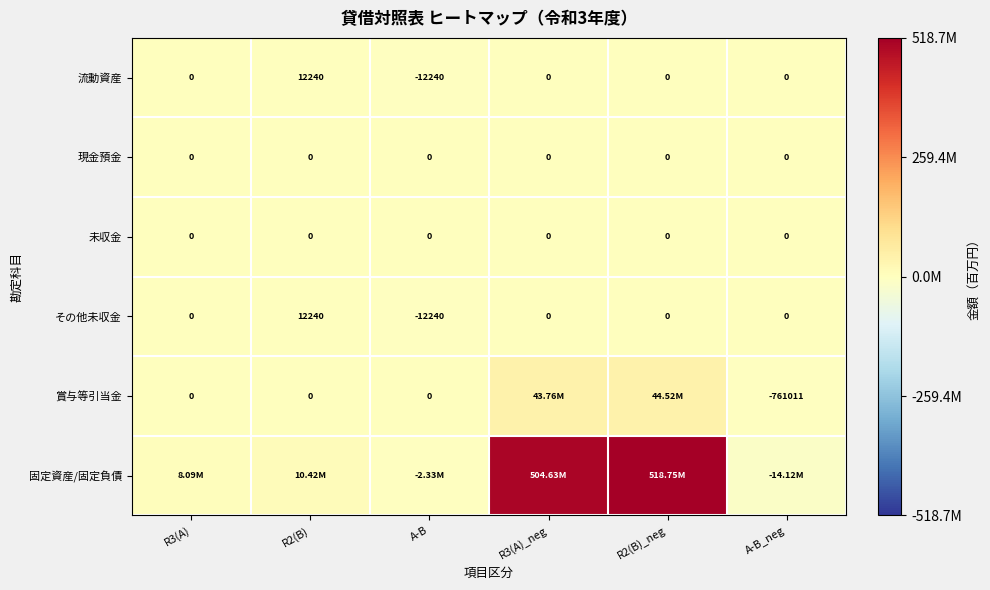

At how many categories does at least one series exceed 459404897?

2